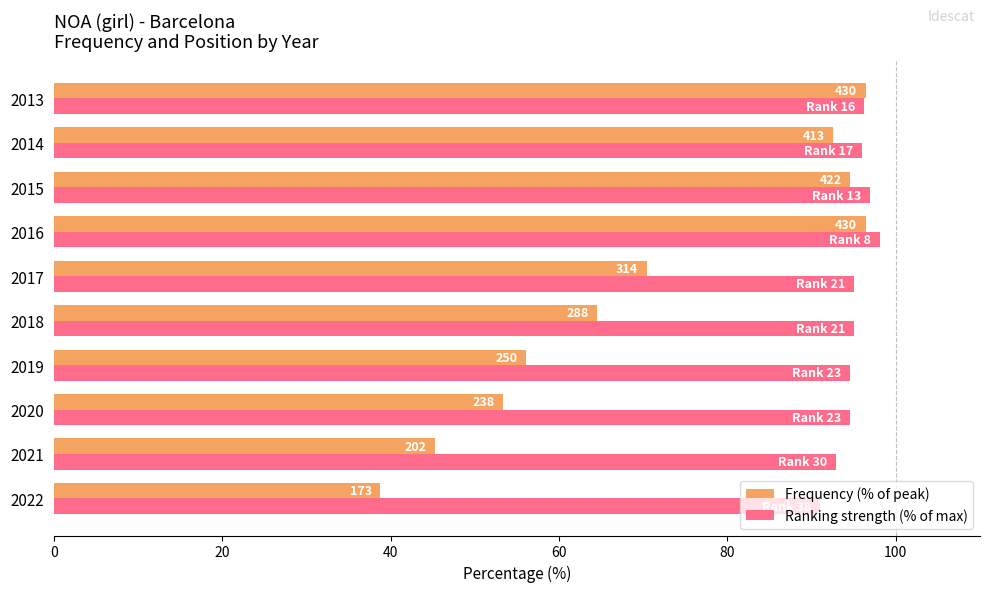

Rank the series by their maximum value, from highest to lowest.

Ranking strength (% of max), Frequency (% of peak)